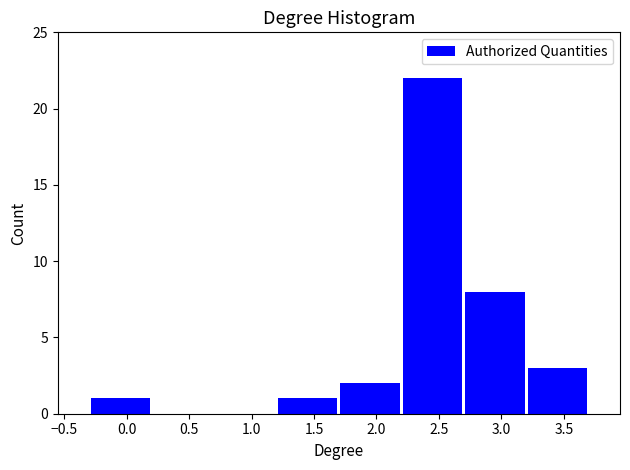

Reading left to right, list every bar in this chart as the range it spans on the x-axis followed by its height. Neither the bar edges nor the heights are printed on the chart, so give them approximately, as read against the axes.

-0.3 to 0.2: 1
0.2 to 0.7: 0
0.7 to 1.2: 0
1.2 to 1.7: 1
1.7 to 2.2: 2
2.2 to 2.7: 22
2.7 to 3.2: 8
3.2 to 3.7: 3